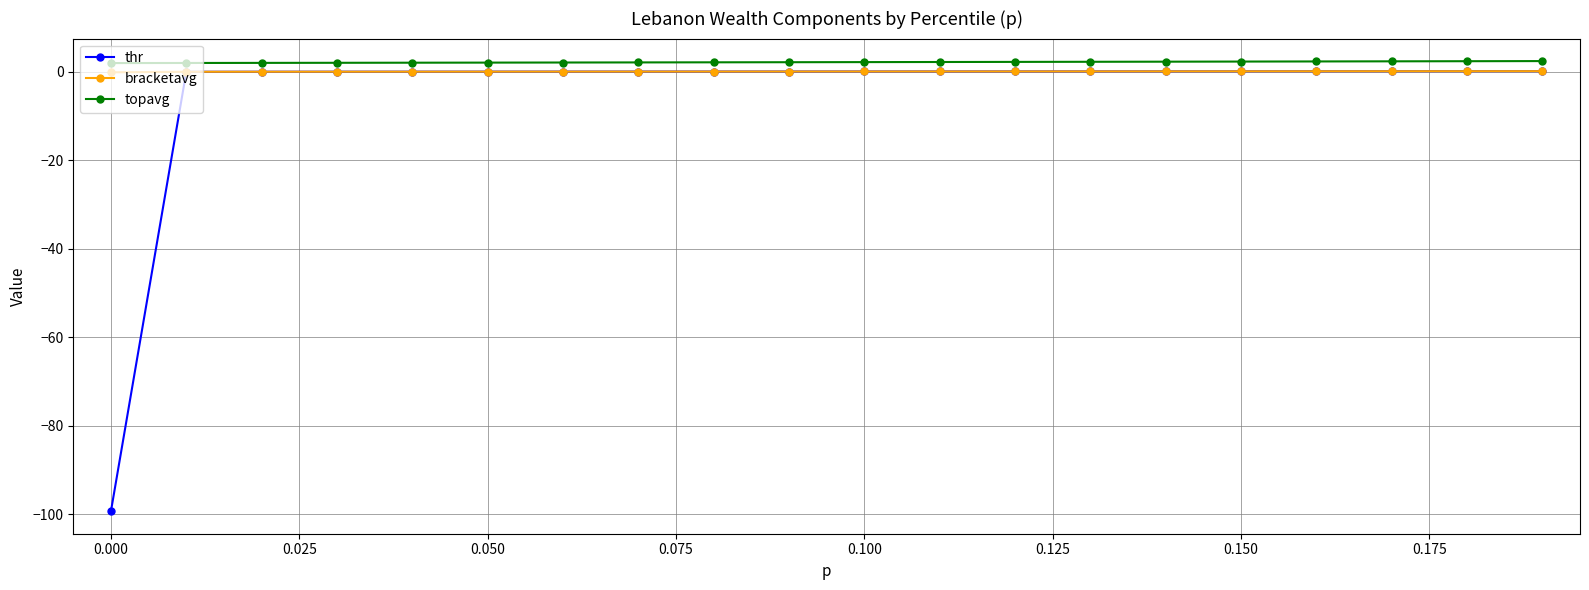

Which series has the largest range (max minus min)?

thr